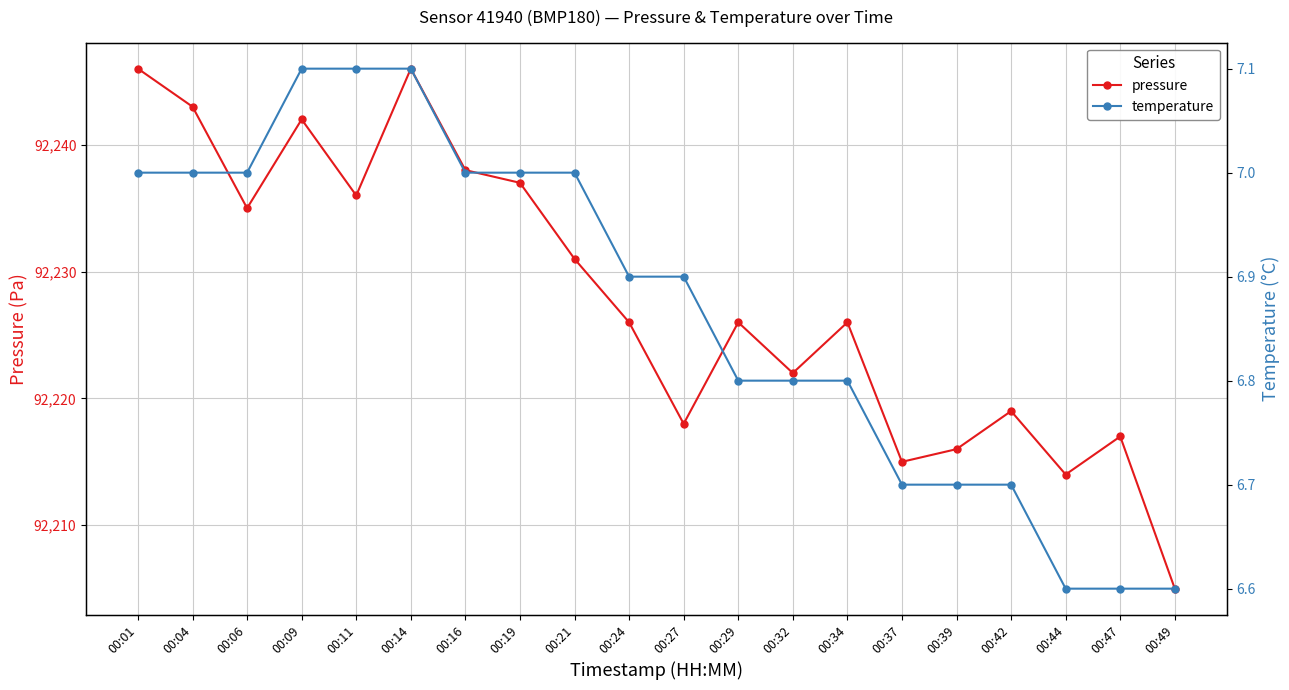

List the series in order of their overall mean, lowest first.

temperature, pressure